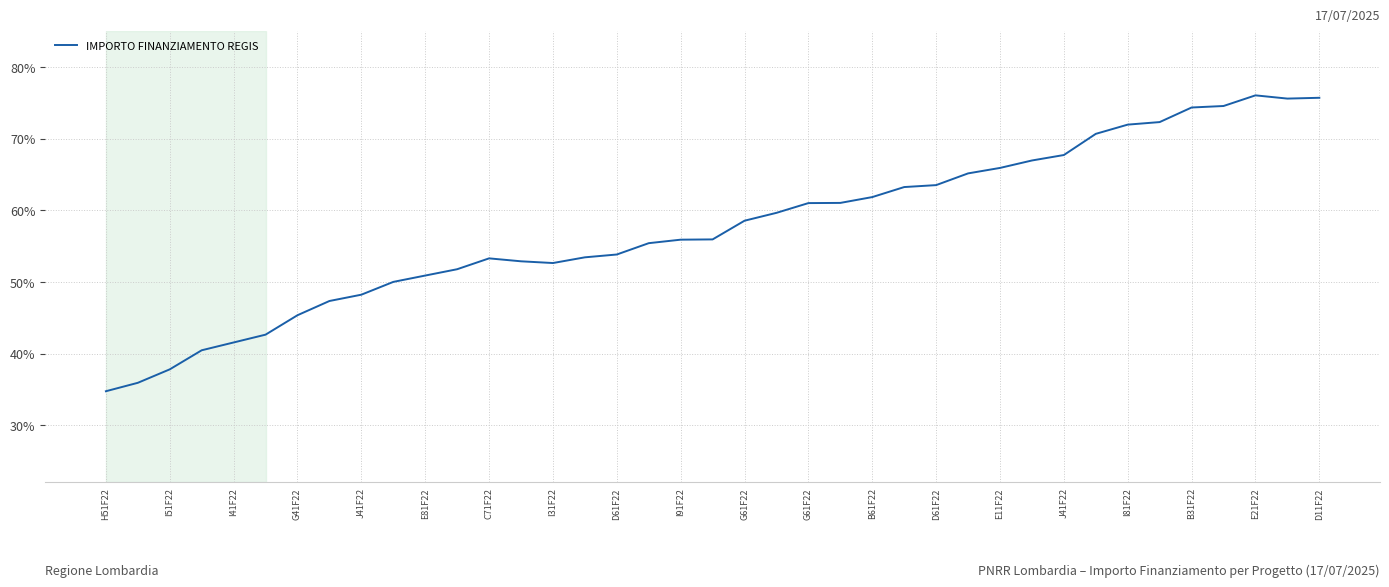

How many values are below 55?

17